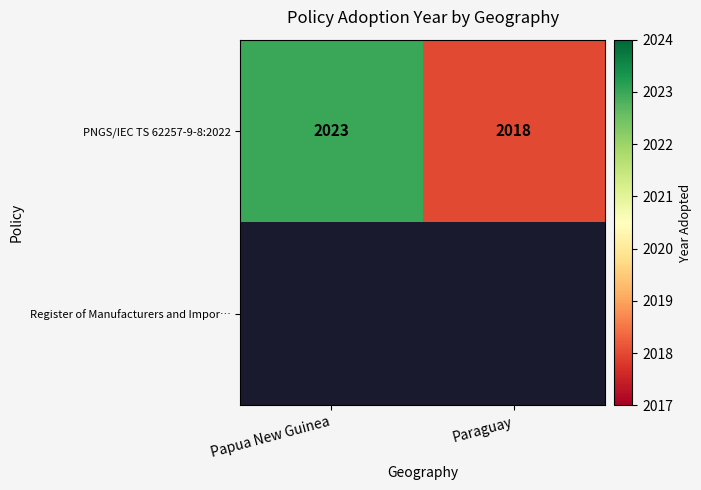

Rank the categories by PNGS/IEC TS 62257-9-8:2022 value from highest to lowest.

Papua New Guinea, Paraguay